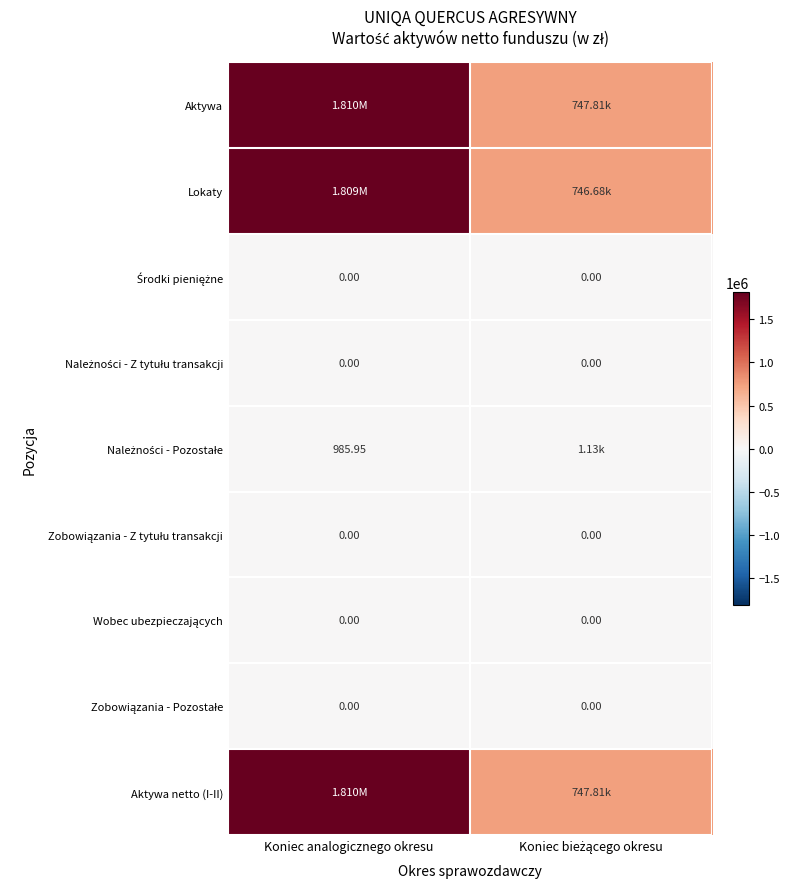

The value of Aktywa at Koniec bieżącego okresu is 747806.3. True or false?

True